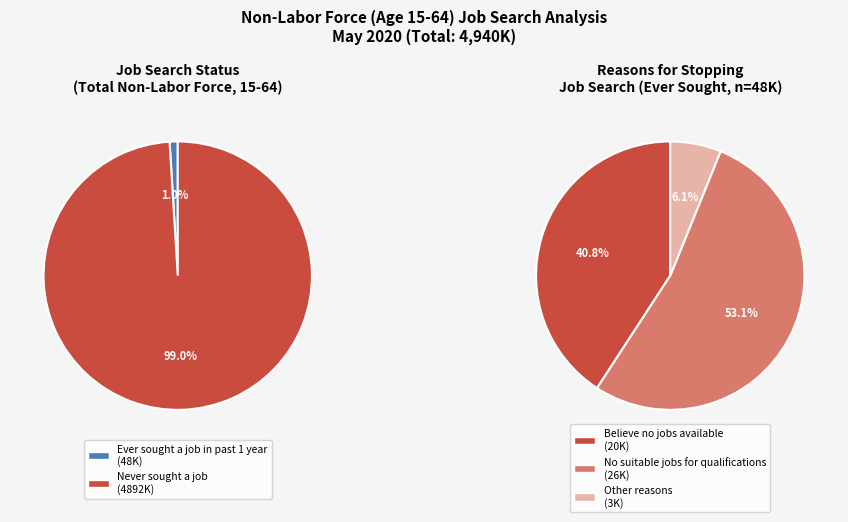

True or false: Never sought a job accounts for 99% of the total.

True